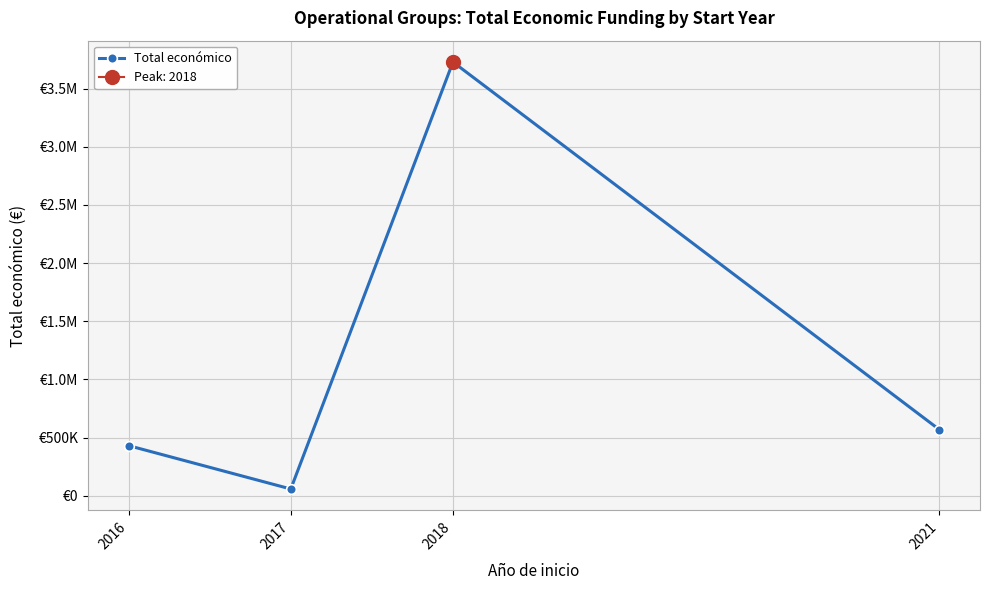

What is the average value?

1196420